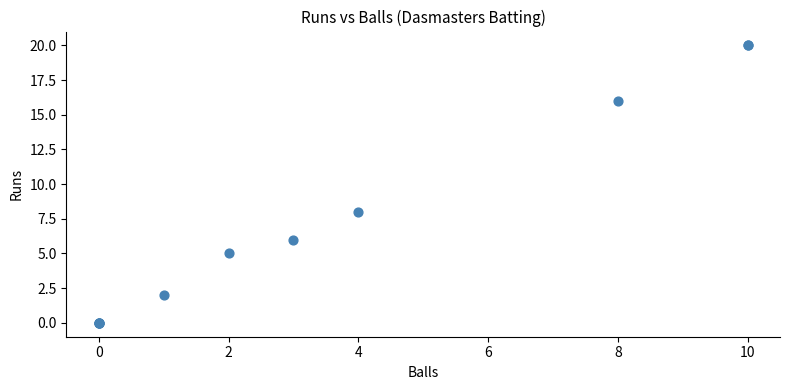

What Y value in the scatter plot is closest to 10?

8